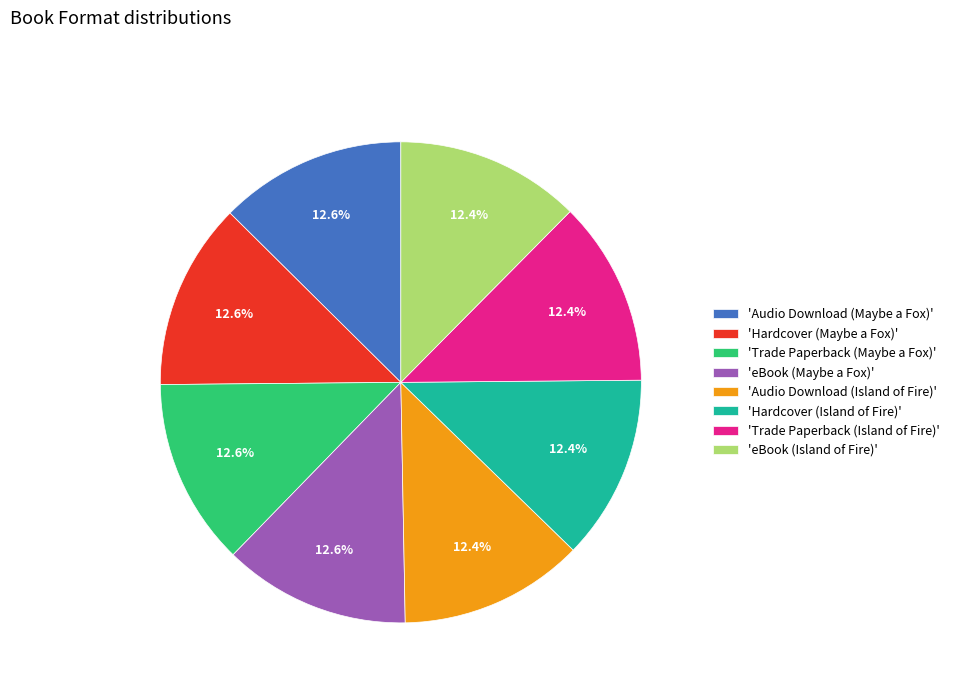

Does any single category account for the majority?

No